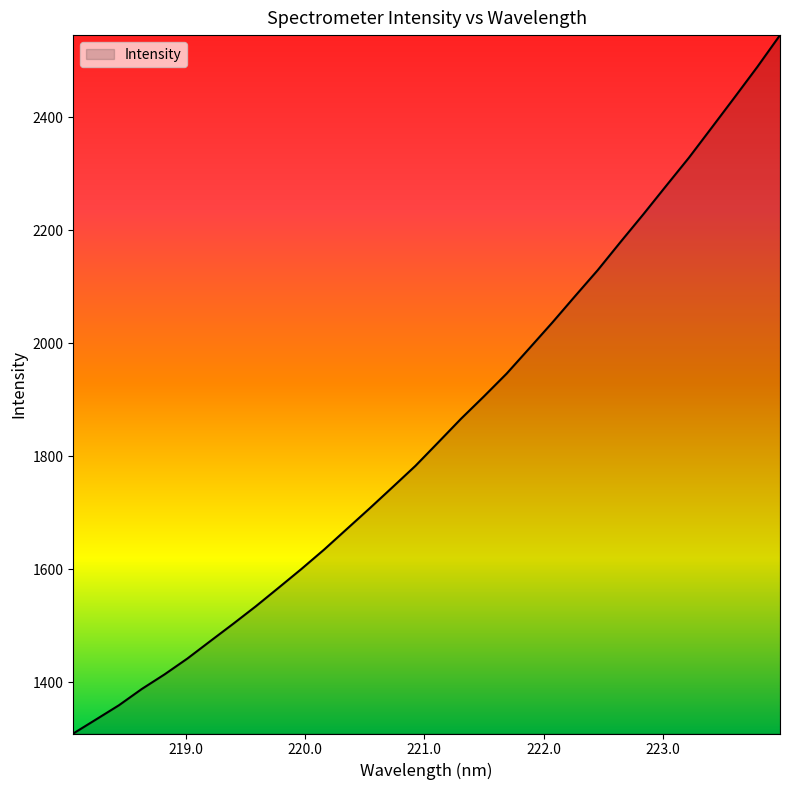

What is the sum of all values?

59119.6